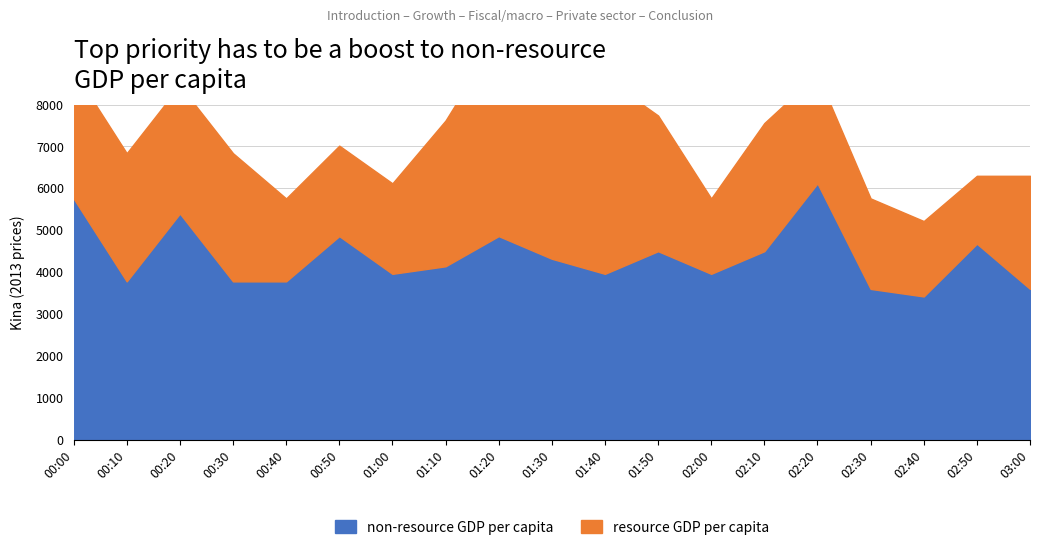

What is the label of the 2nd point from the left?

00:10